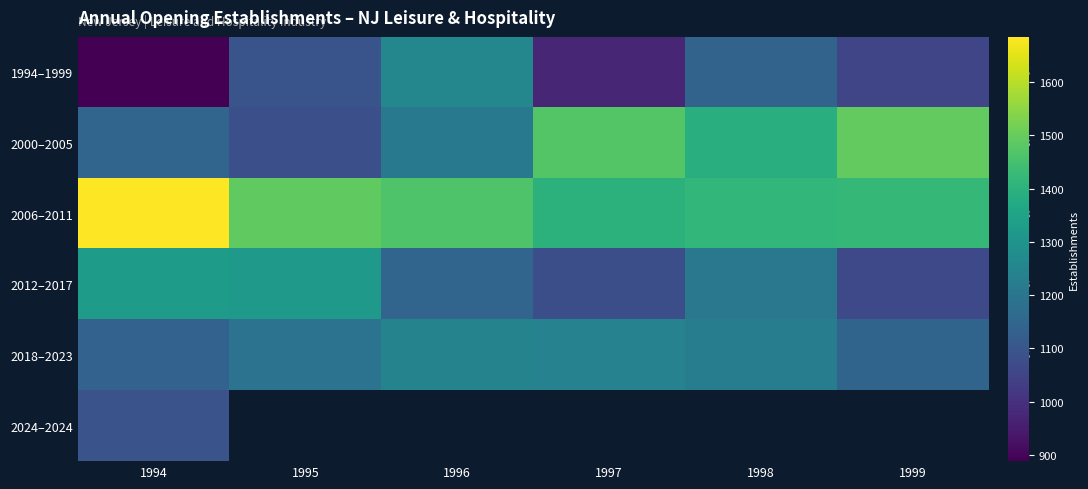

What is the maximum value shown in the chart?

1685.0